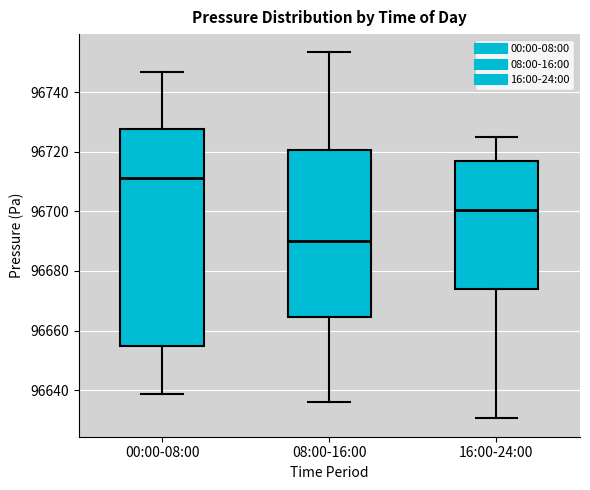

Where is the upper edge of the box for 08:00-16:00 on the y-axis? The values are not printed on the chart, so give them approximately, as read against the axis.

96720